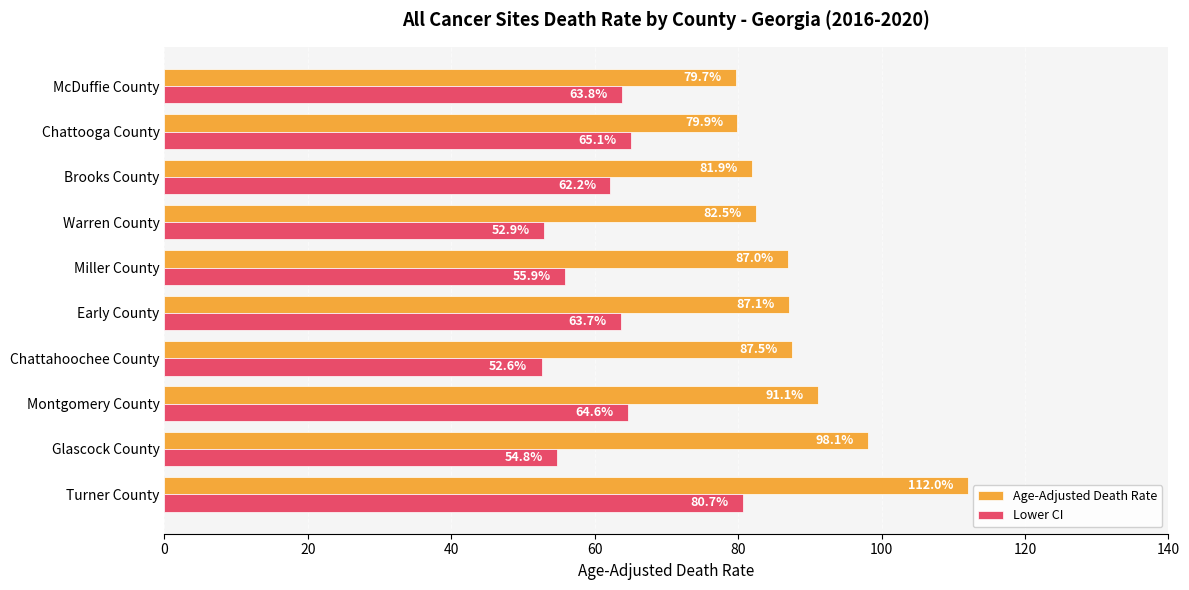

Is the value of Lower CI at Warren County greater than the value of Age-Adjusted Death Rate at Glascock County?

No